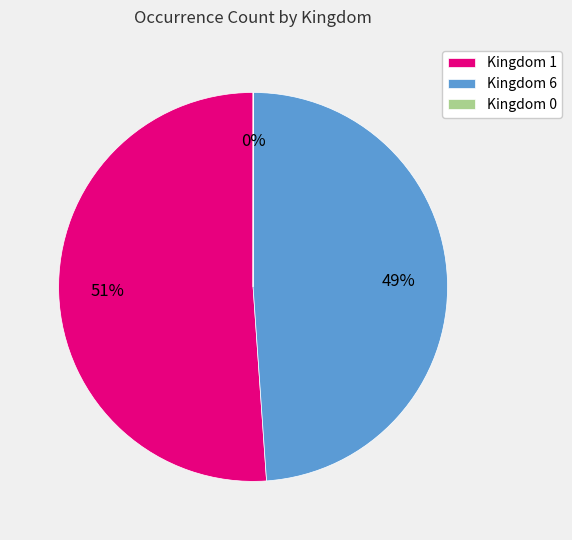

To the nearest percent, what is the average slice percentage?

33%